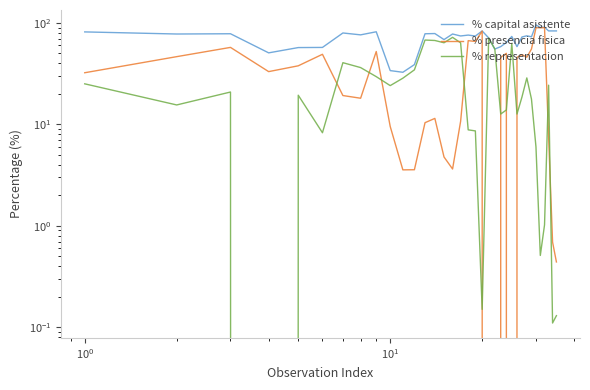

At how many categories does at least one series exceed 83?

7